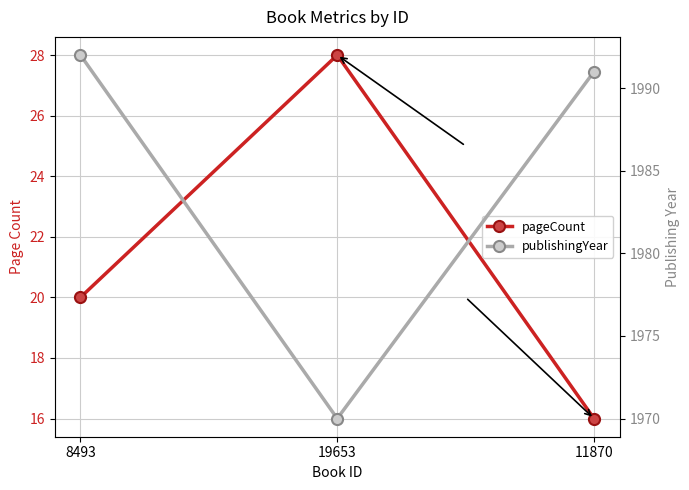

Reading right to left, list all the values displayed in this chart.

pageCount: 16	28	20
publishingYear: 1991	1970	1992